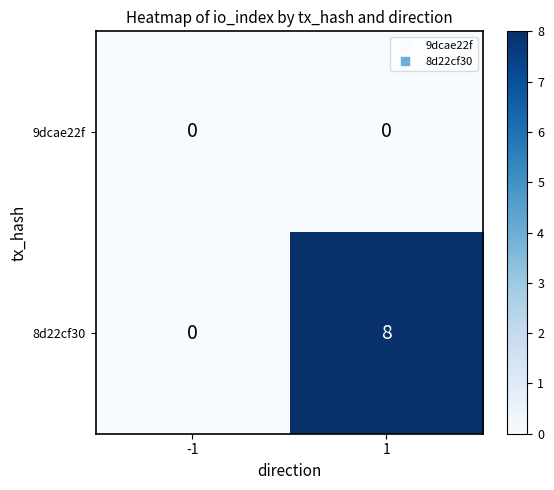

Which series has the largest total across all categories?

8d22cf30